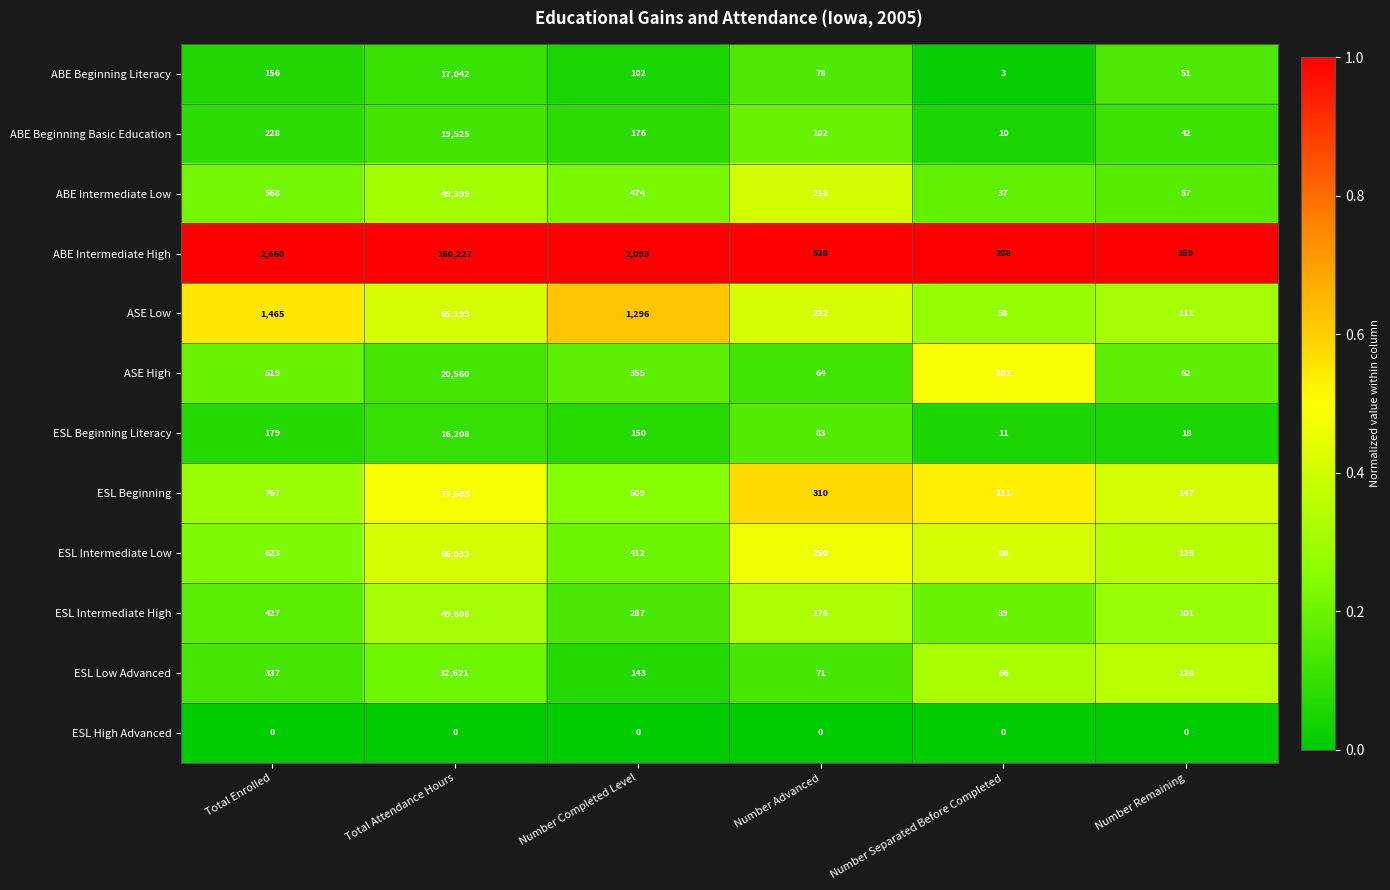

Is it true that ASE Low equals 34230 at Total Attendance Hours?

False